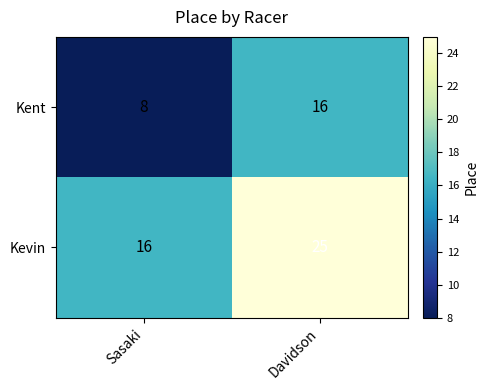

Reading left to right, what are all the values shown in this chart?

Kent: Sasaki=8	Davidson=16
Kevin: Sasaki=16	Davidson=25